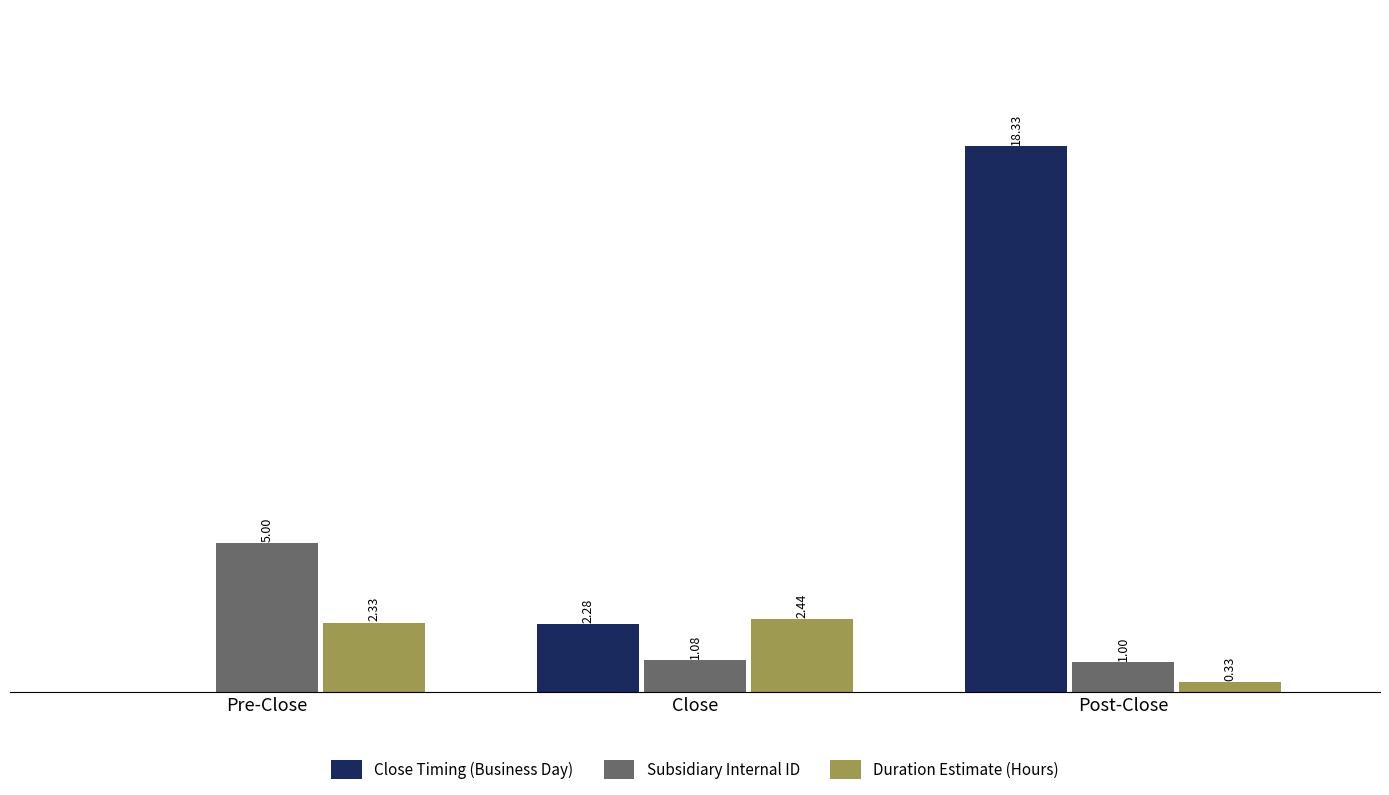

At which category is the sum across all series the highest?

Post-Close